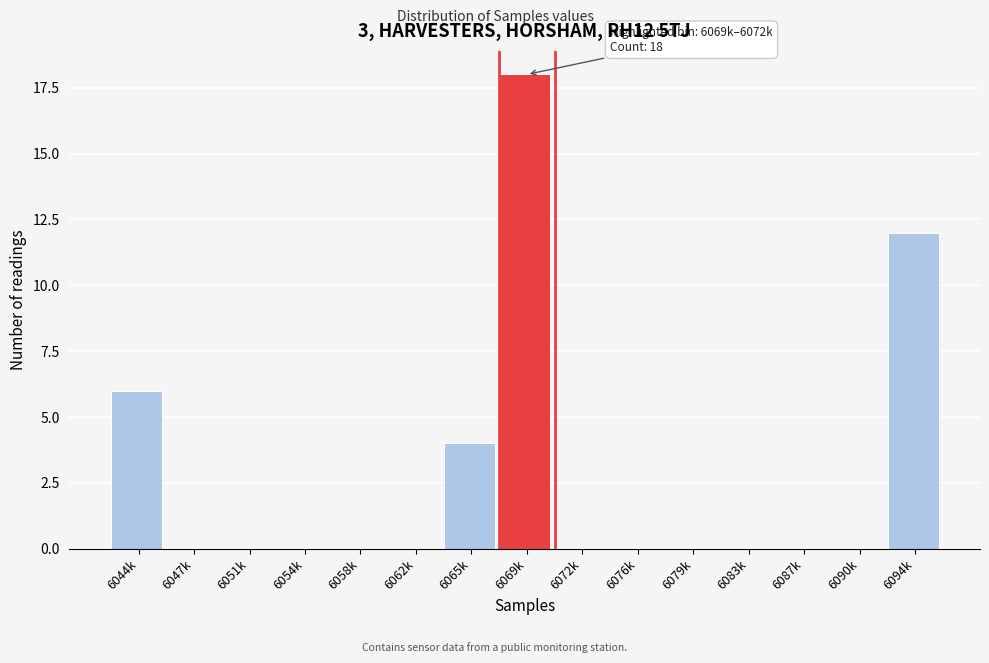

Reading right to left, what are all the values shown in this chart?

6094k=12	6090k=0	6087k=0	6083k=0	6079k=0	6076k=0	6072k=0	6069k=18	6065k=4	6062k=0	6058k=0	6054k=0	6051k=0	6047k=0	6044k=6